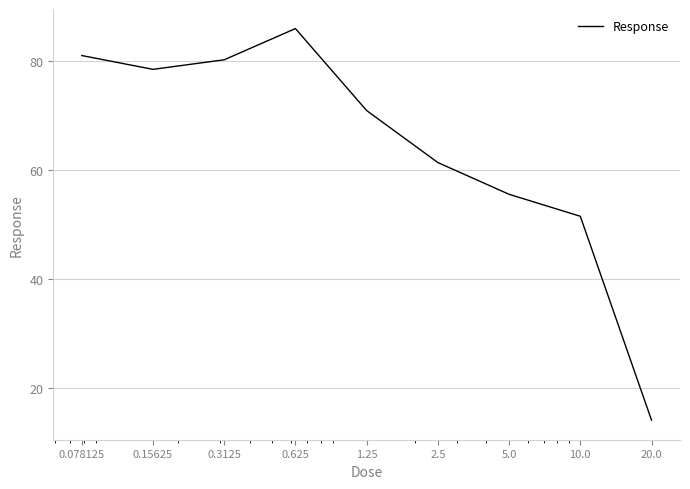

What is the smallest value displayed?

14.1